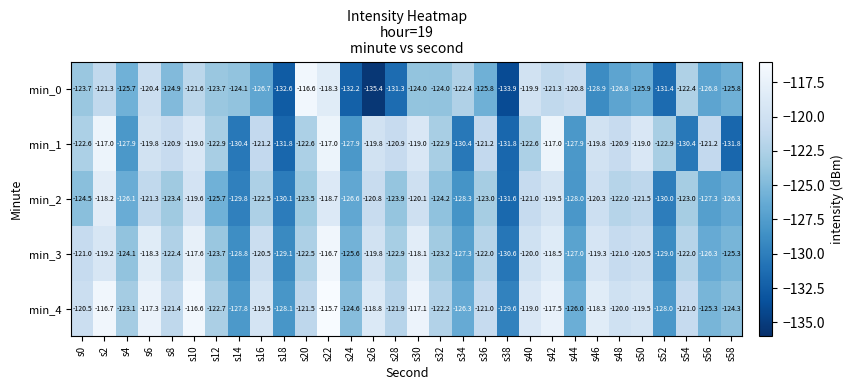

Which category has the highest value across all series?

s22